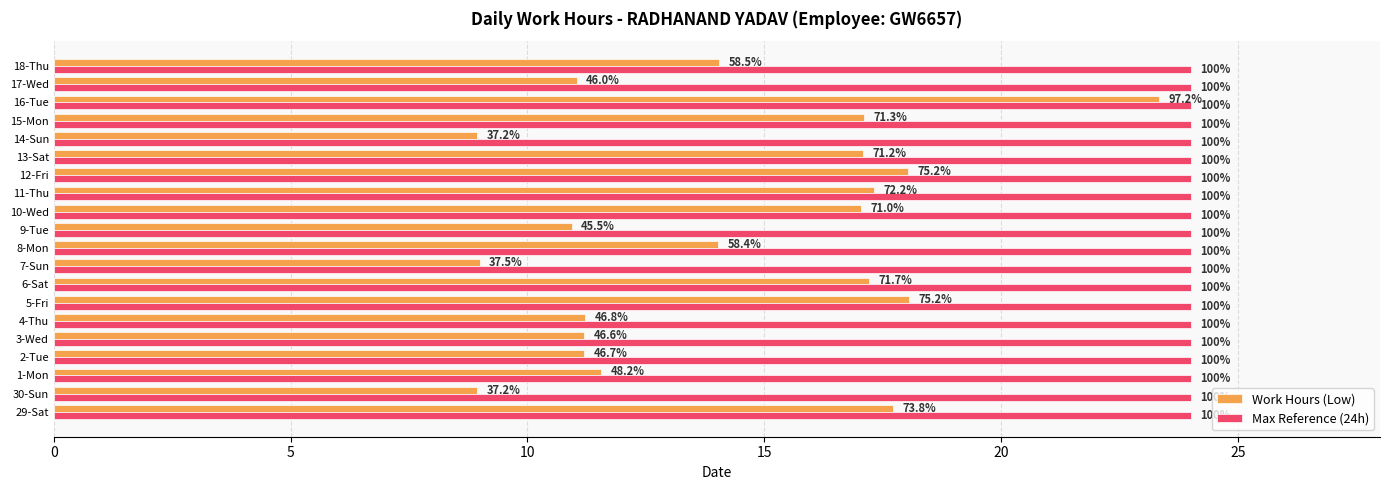

What are all the series names shown in the legend?

Work Hours (Low), Max Reference (24h)